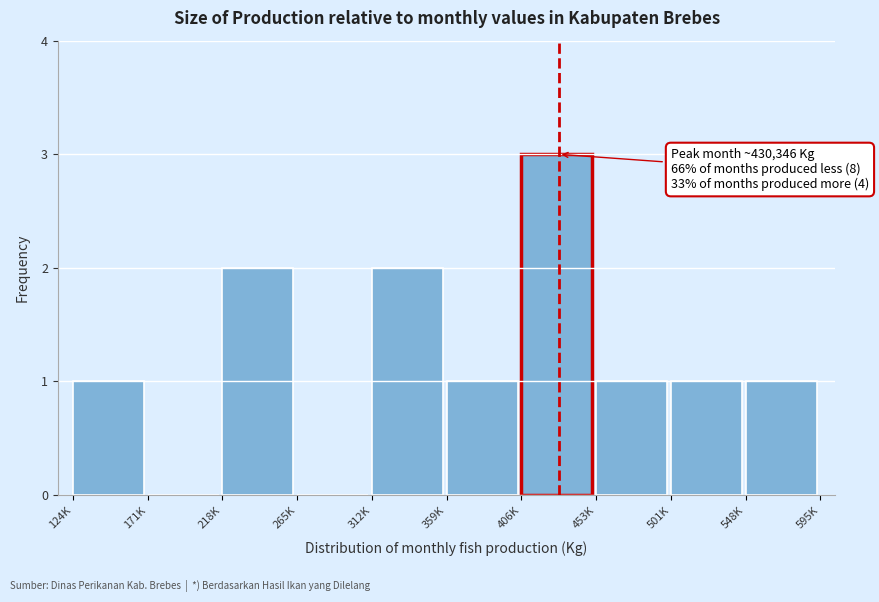

Reading left to right, list all the values displayed in this chart.

124K=1	171K=0	218K=2	265K=0	312K=2	359K=1	406K=3	453K=1	501K=1	548K=1